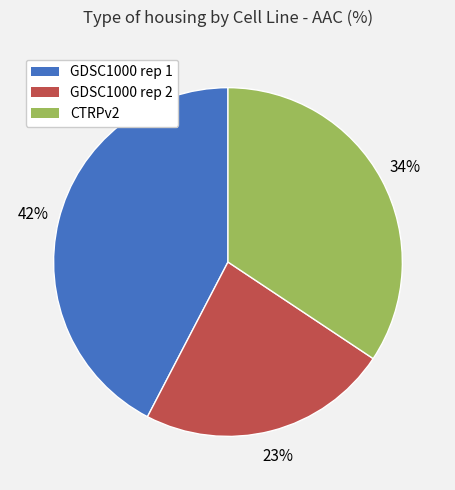

How many slices are in this pie chart?

3